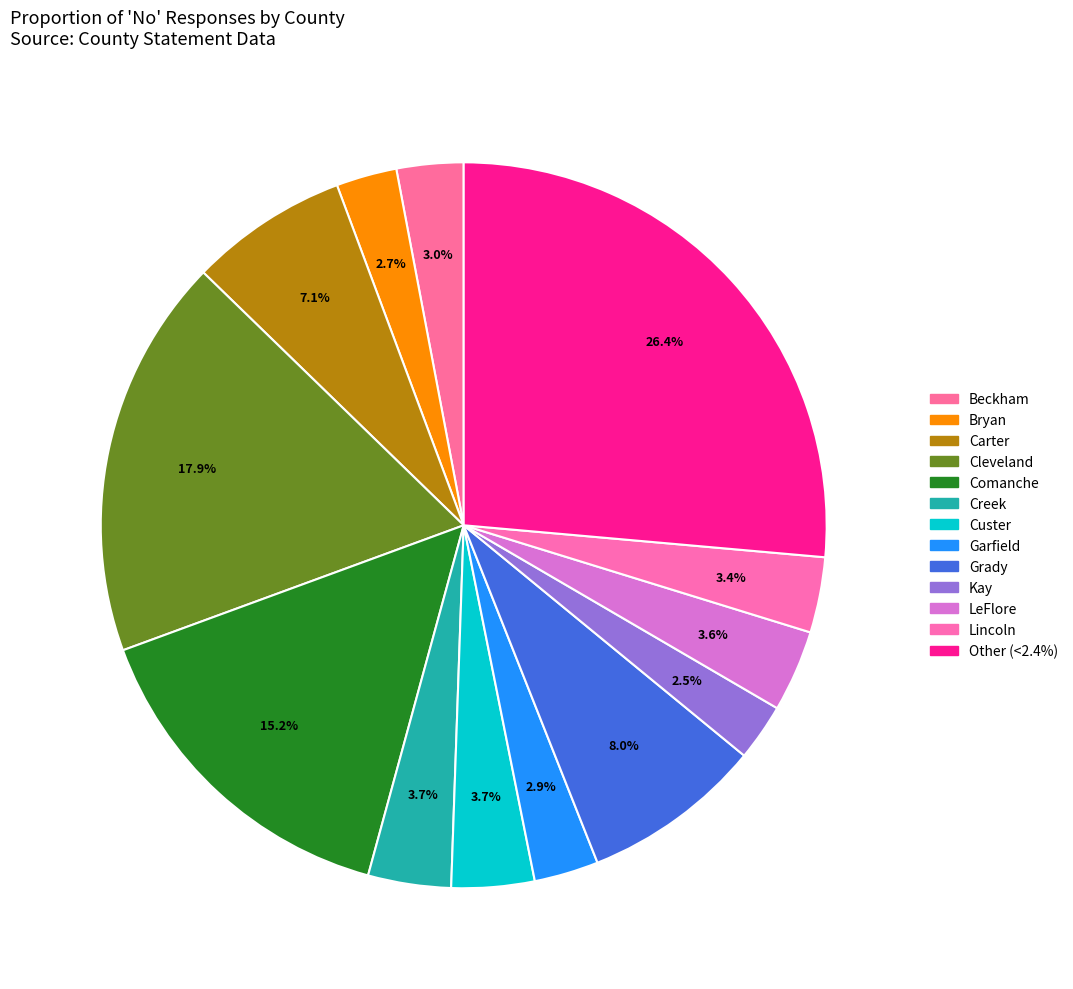

How many segments does this pie chart have?

13